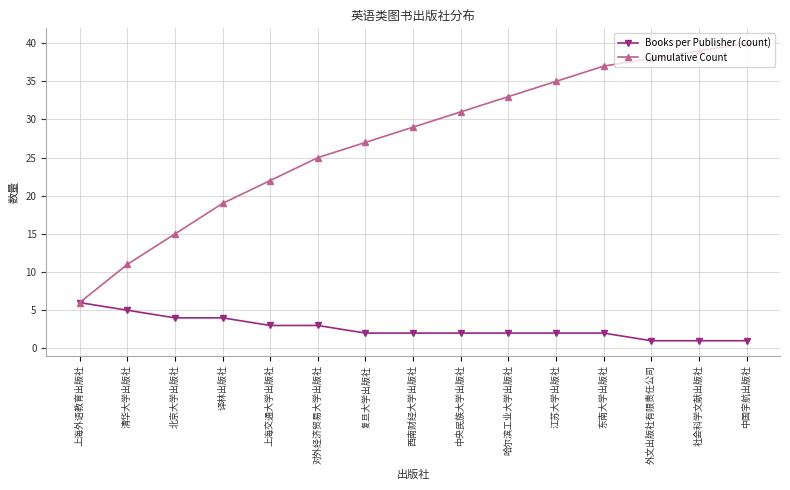

Does the chart have visible grid lines?

Yes